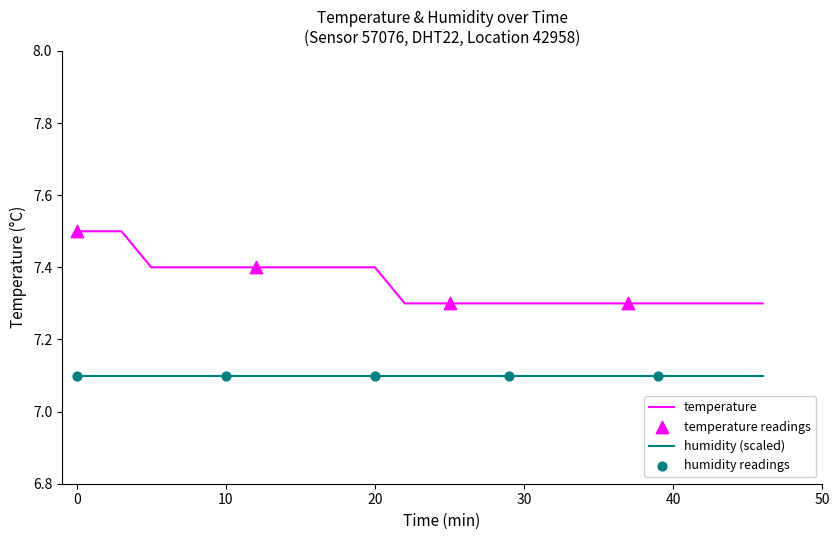

What is the smallest value displayed?

7.1